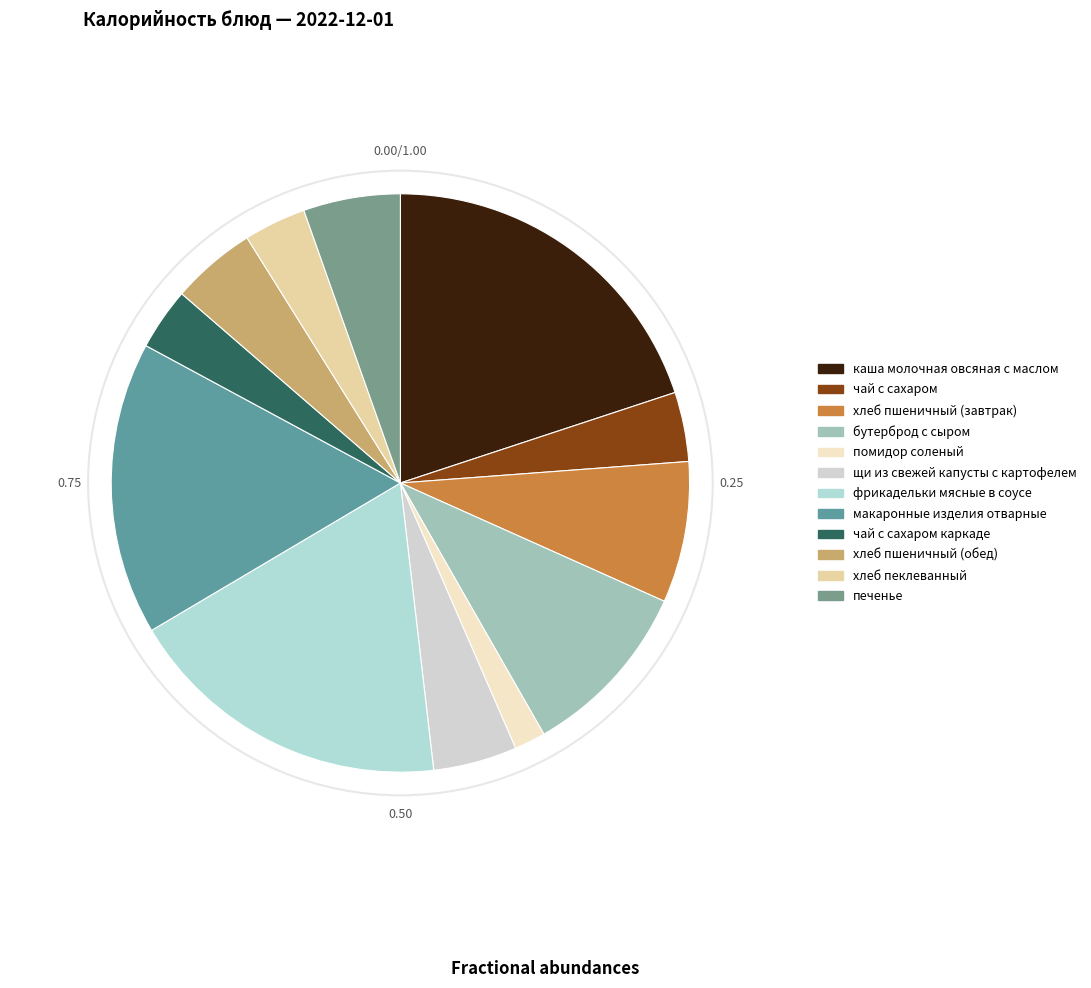

Rank the categories by value from highest to lowest.

каша молочная овсяная с маслом, фрикадельки мясные в соусе, макаронные изделия отварные, бутерброд с сыром, хлеб пшеничный (завтрак), печенье, хлеб пшеничный (обед), щи из свежей капусты с картофелем, чай с сахаром, чай с сахаром каркаде, хлеб пеклеванный, помидор соленый